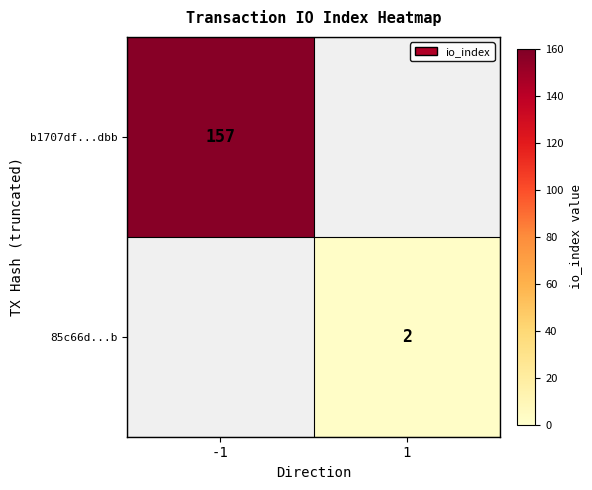

True or false: b1707df...dbb has a value of 109 at -1.

False